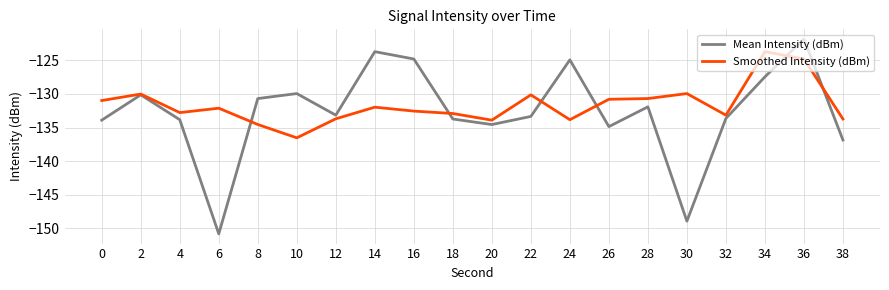

What is the greatest value displayed?

-121.9